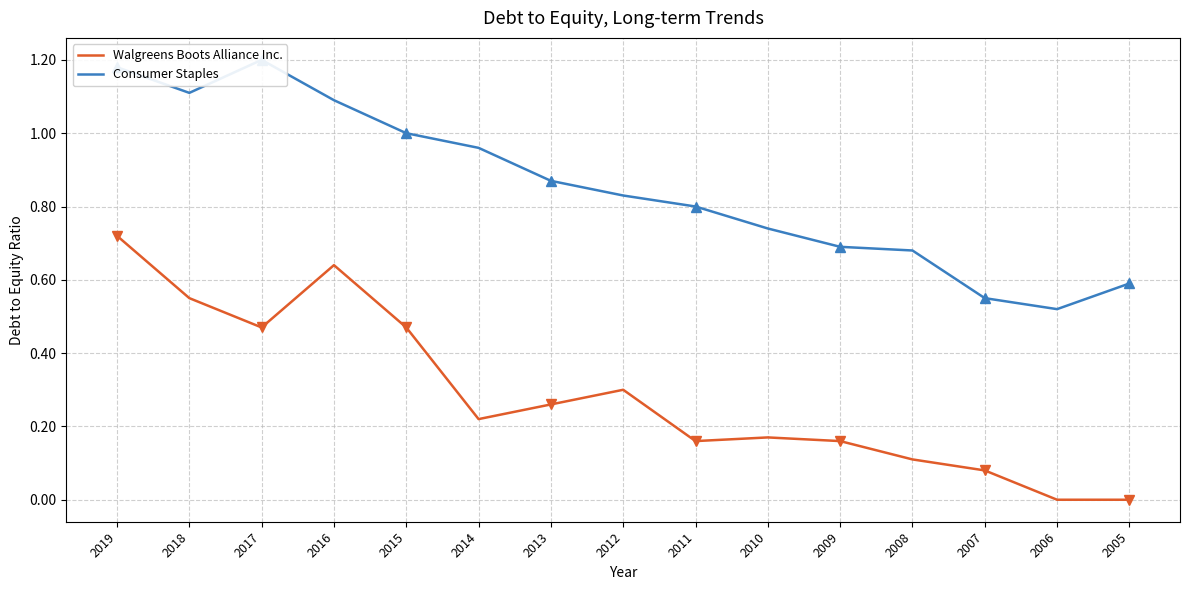

What is the sum of the Consumer Staples values at 2009 and 2016?

1.8